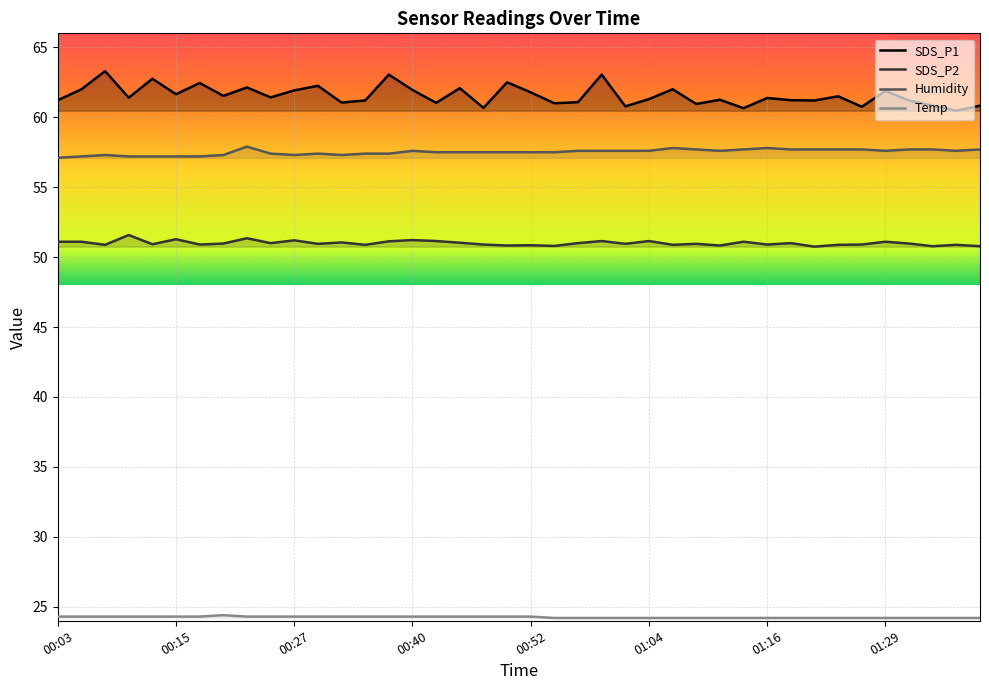

What is the spread (max minus min) of values at 01:14?

36.5